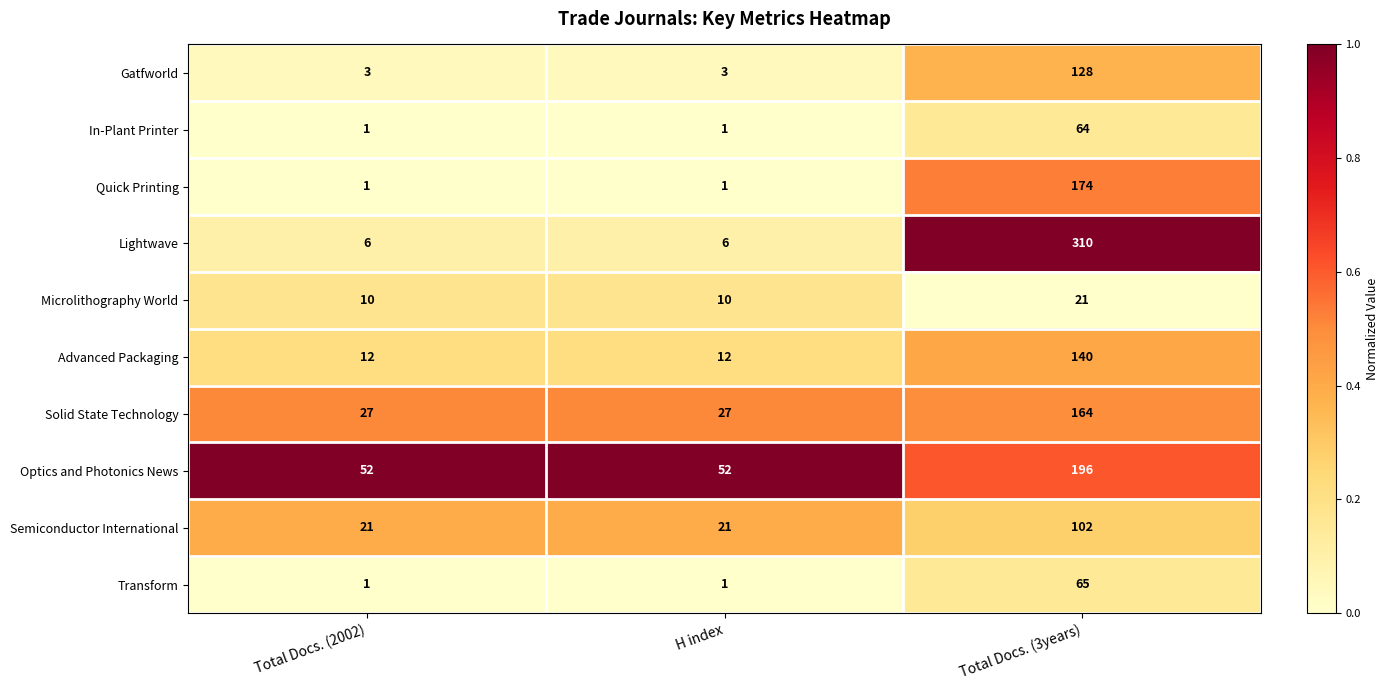

What is the total value across all series at Total Docs. (3years)?

1364